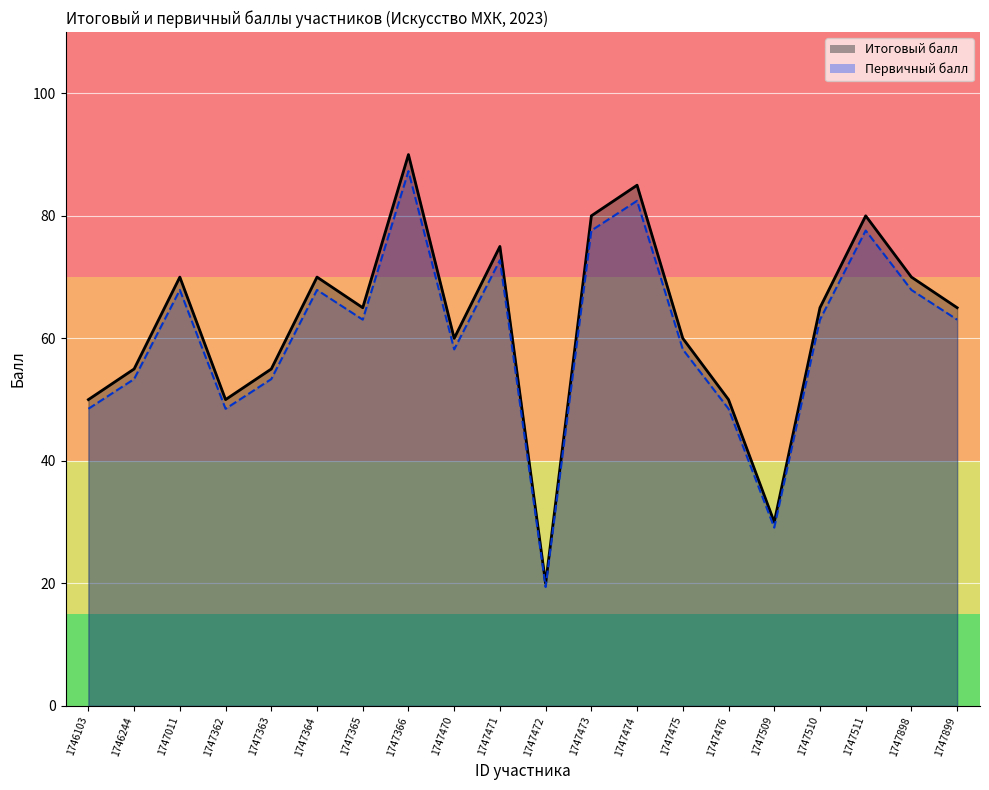

The Первичный балл series shows 109.2 at 1747511. True or false?

False